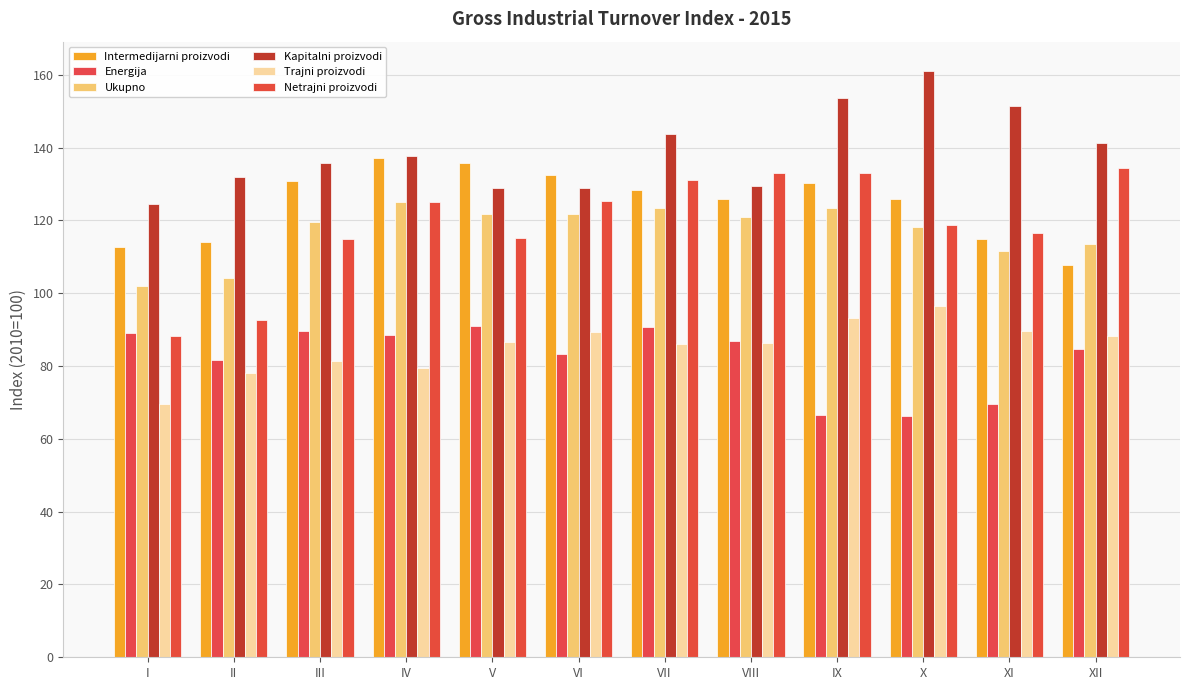

At which category does the chart reach its peak across all series?

X